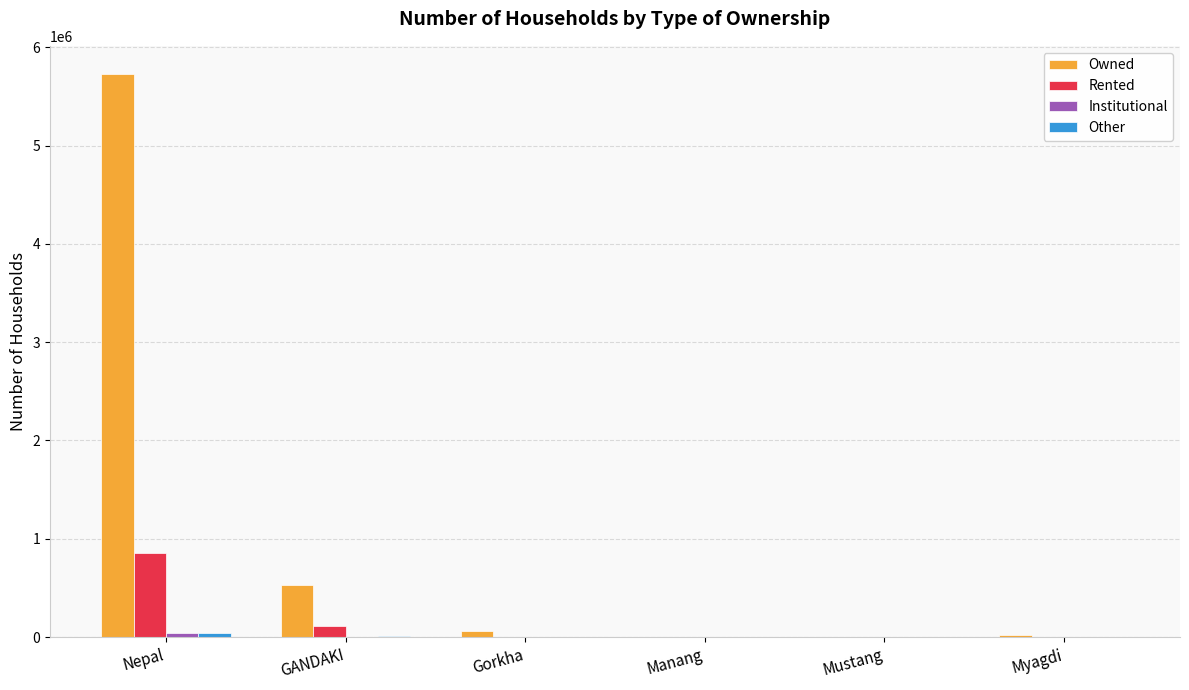

What is the maximum value for Rented?

850562